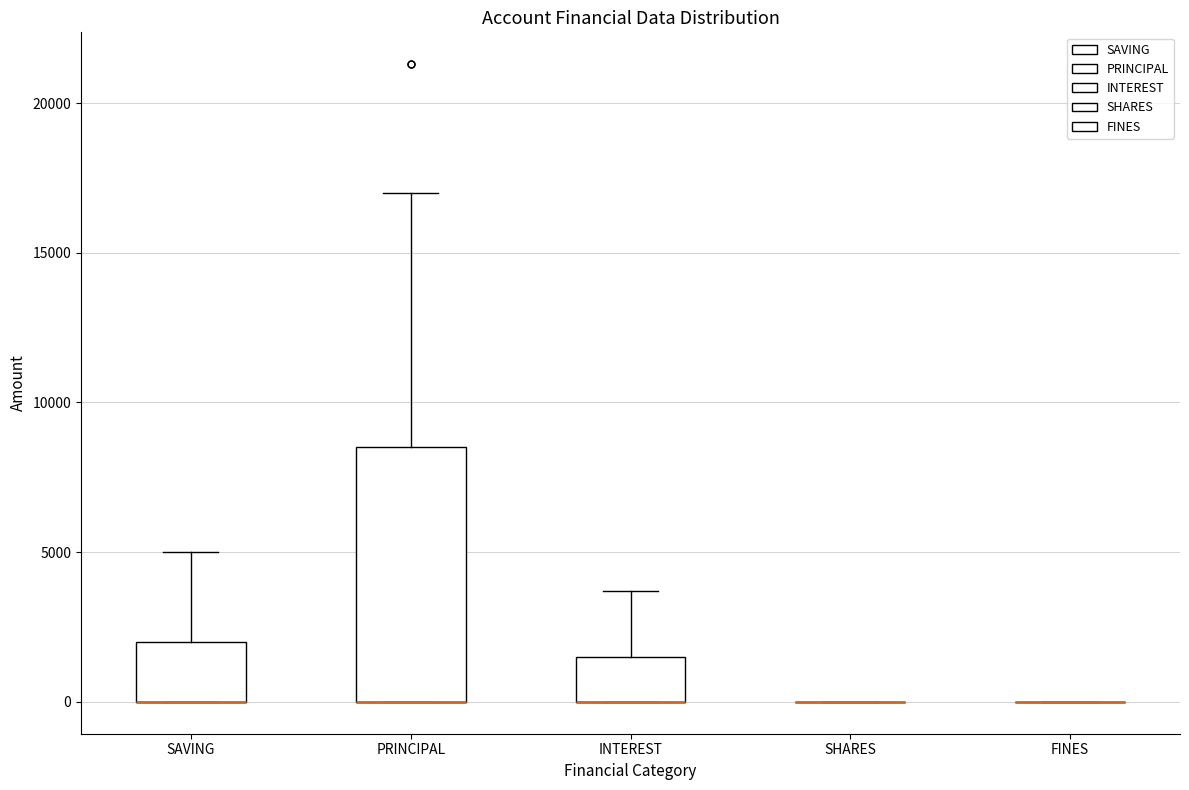

Reading left to right, read every box against the y-axis: the position of its median line, the range the box covers, and the ends of its whiskers. The values are not printed on the chart, so give them approximately, as read against the axis.

SAVING: median 0 (drawn on the box's lower edge), box 0 to 2000, whiskers 0 to 5000
PRINCIPAL: median 0 (drawn on the box's lower edge), box 0 to 8500, whiskers 0 to 17000
INTEREST: median 0 (drawn on the box's lower edge), box 0 to 1500, whiskers 0 to 3500
SHARES: box collapsed to a line at 0, whiskers 0 to 0
FINES: box collapsed to a line at 0, whiskers 0 to 0